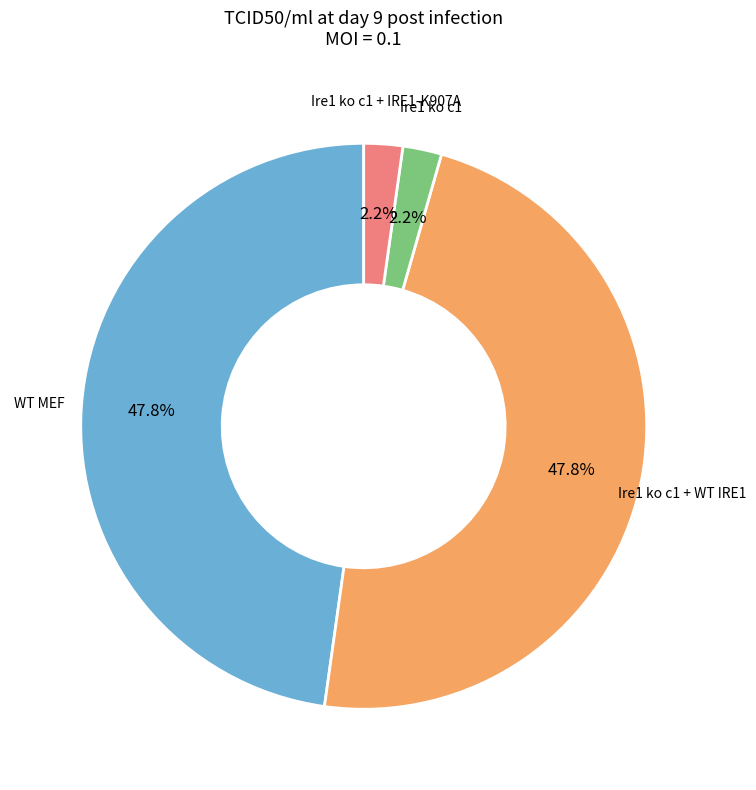

Is there any slice that represents more than half of the pie?

No